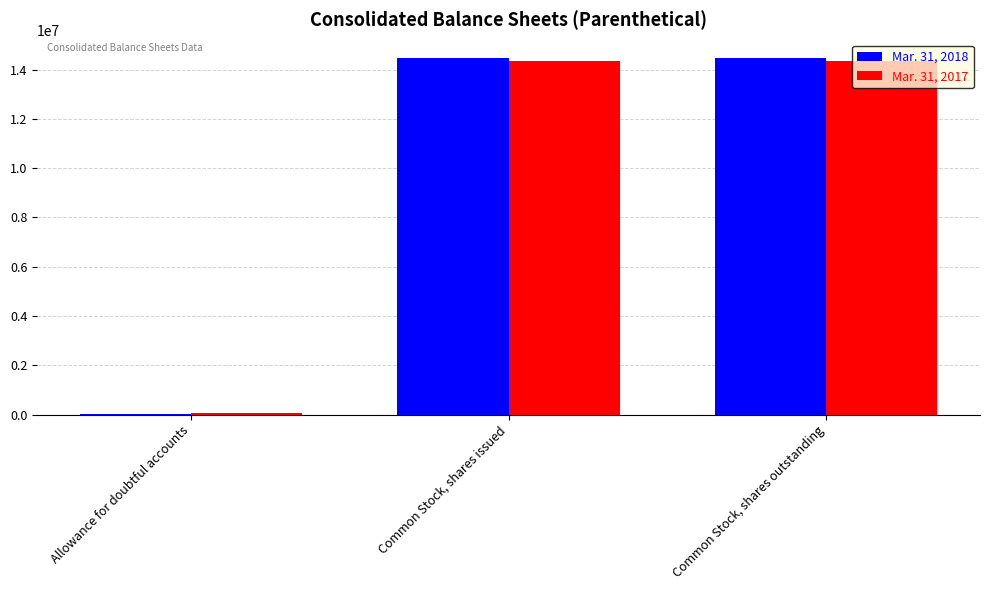

How many groups of bars are there?

3